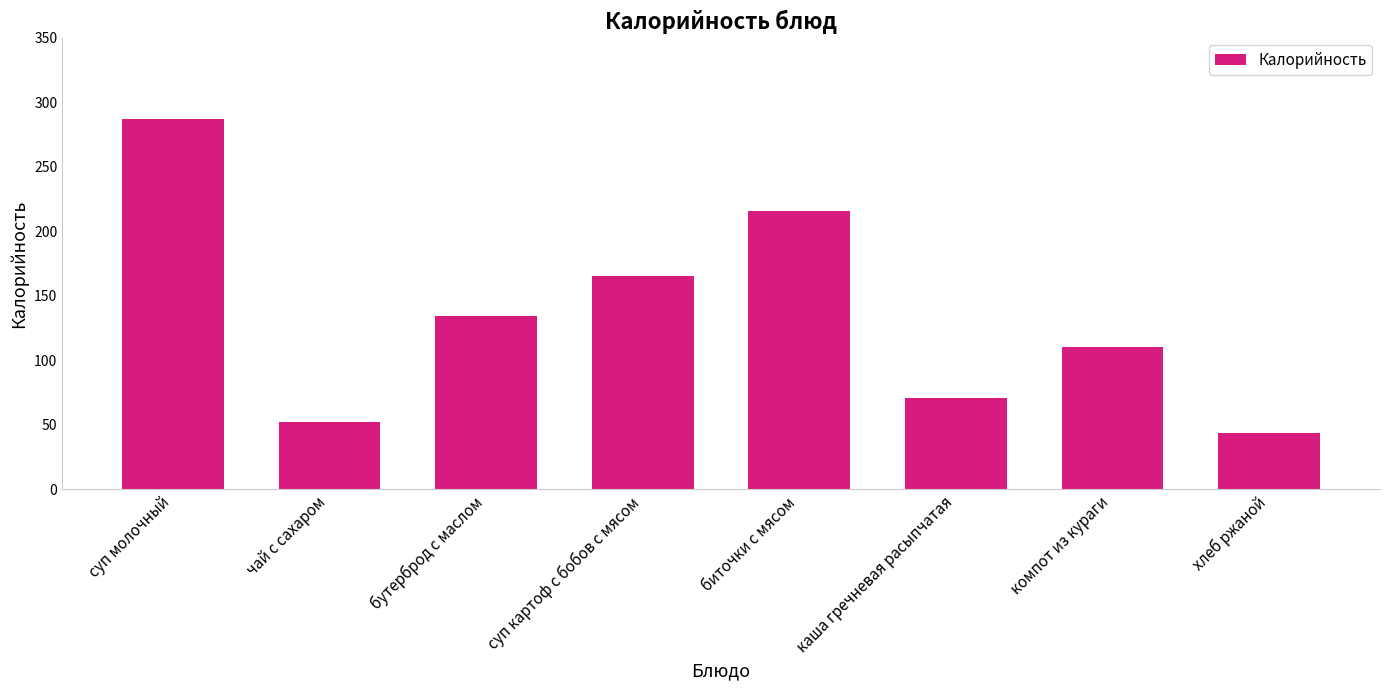

Reading right to left, extract all data points from this chart.

хлеб ржаной=44.0	компот из кураги=110.0	каша гречневая расыпчатая=70.8	биточки с мясом=216.0	суп картоф с бобов с мясом=165.4	бутерброд с маслом=134.0	чай с сахаром=52.2	суп молочный=287.2